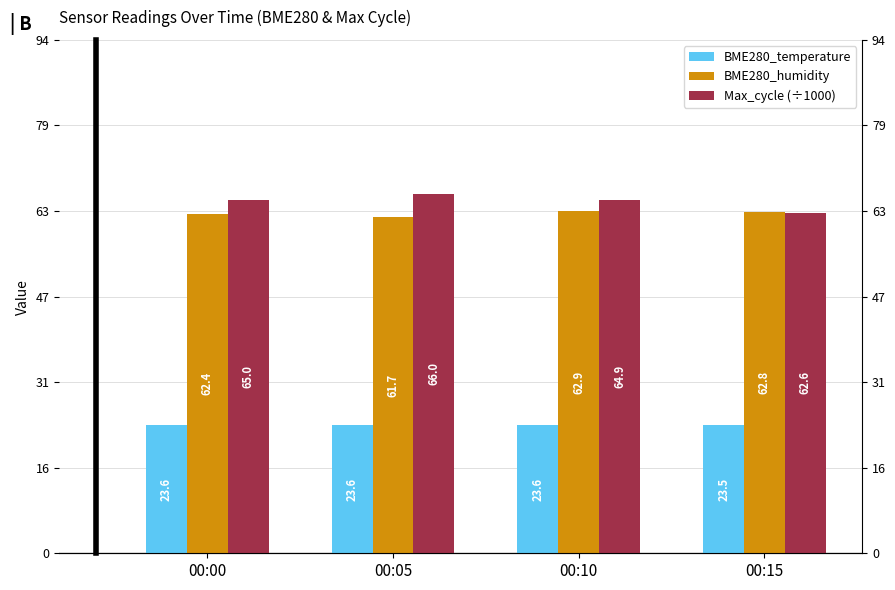

Which has a higher value, 00:10 or 00:05?

00:10